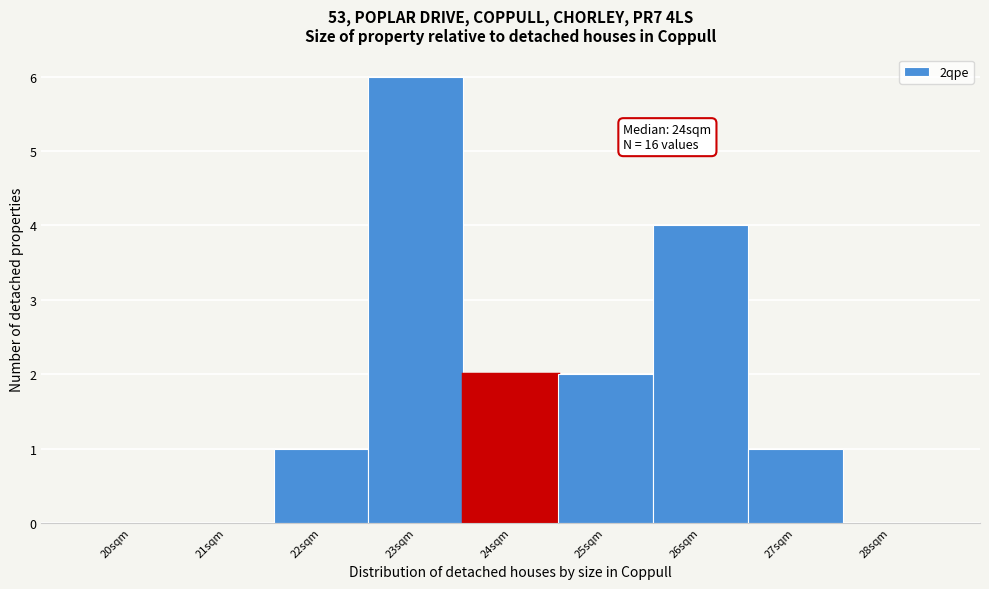

Reading left to right, transcribe all the data shown in this chart.

20sqm=0	21sqm=0	22sqm=1	23sqm=6	24sqm=2	25sqm=2	26sqm=4	27sqm=1	28sqm=0